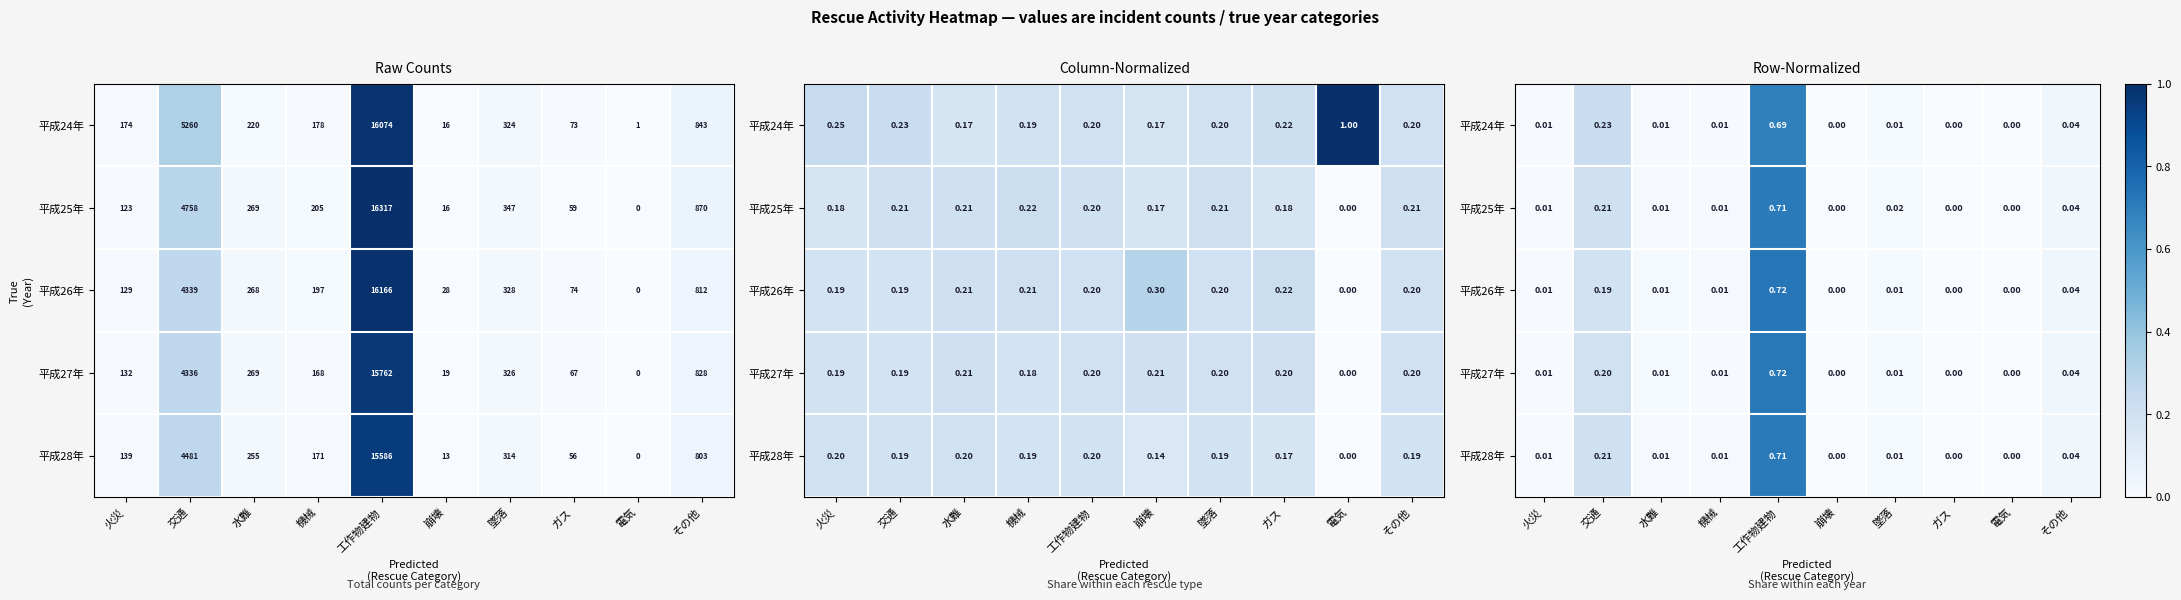

Which series has the widest spread of values?

平成26年